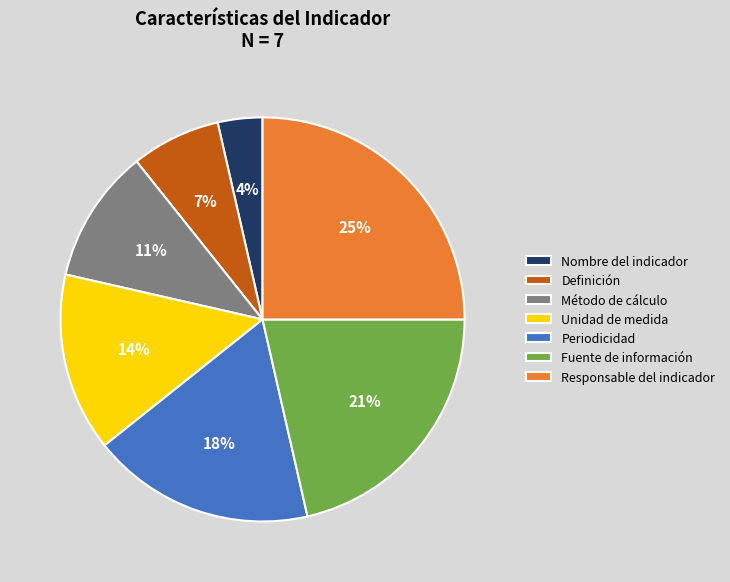

To the nearest percent, what is the difference between the largest and smallest slice percentages?

21%